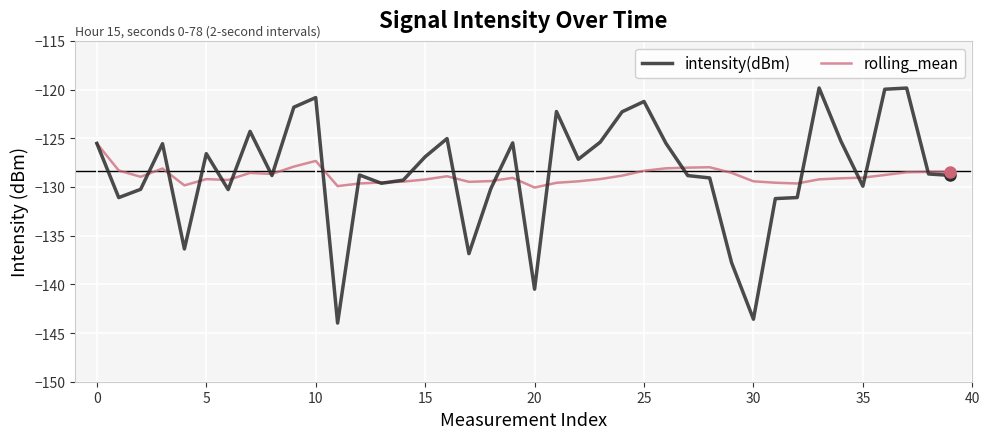

Rank the series by their maximum value, from lowest to highest.

rolling_mean, intensity(dBm)